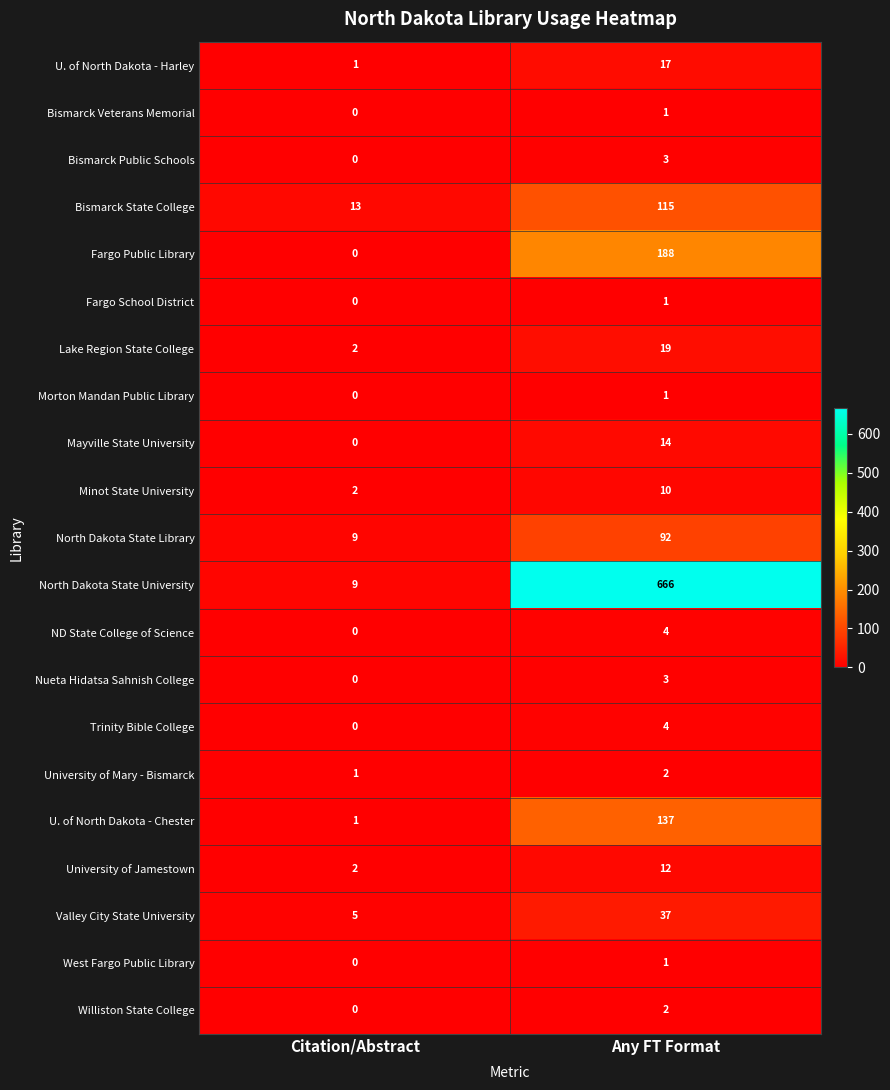

What is the difference between the maximum and minimum values in the U. of North Dakota - Chester series?

136